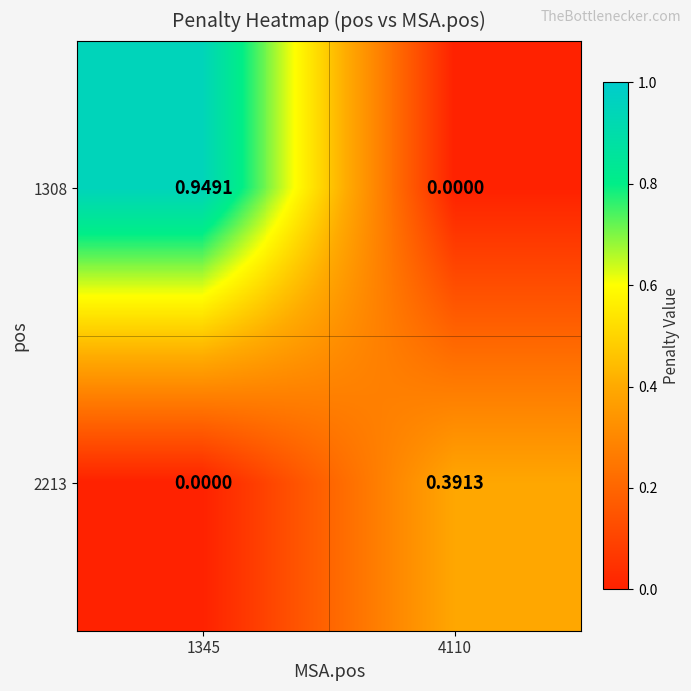

Is the value of 1308 at 1345 greater than the value of 2213 at 4110?

Yes